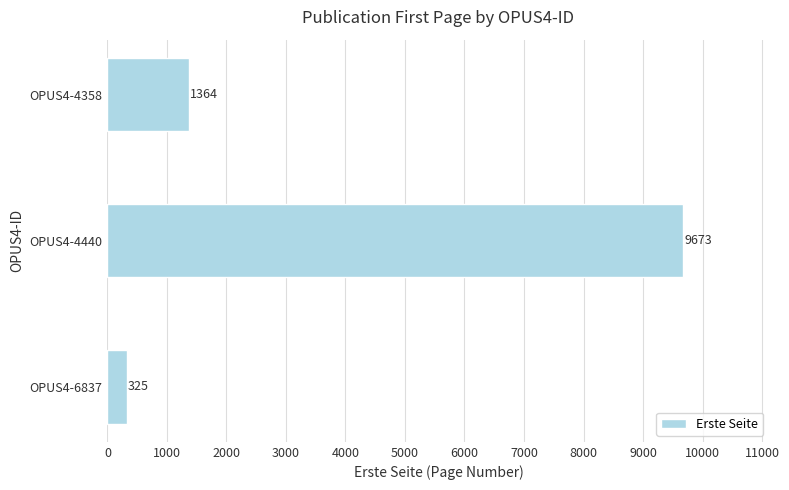

List the labels in order of value, largest first.

OPUS4-4440, OPUS4-4358, OPUS4-6837